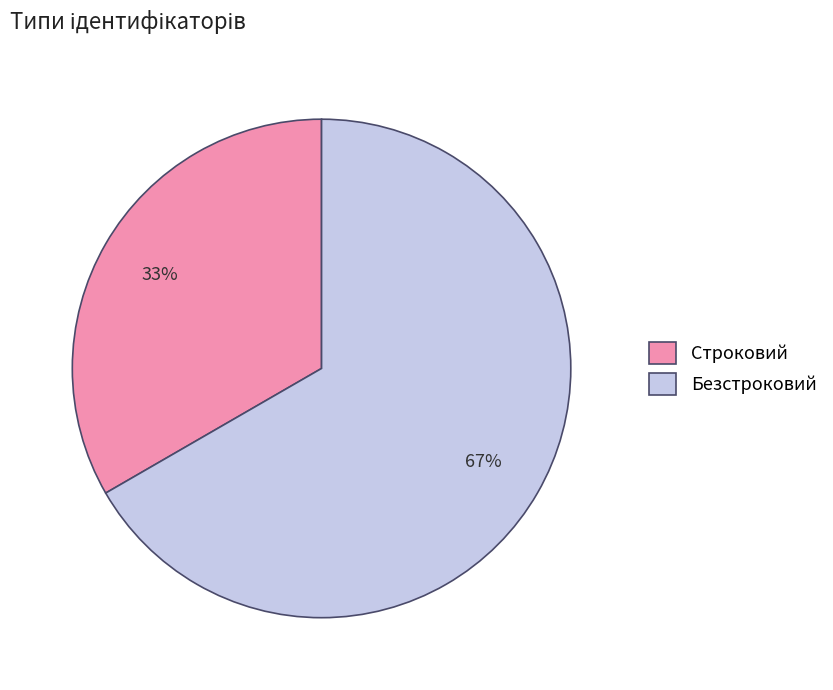

Do Безстроковий and Строковий together represent more than half of the pie?

Yes